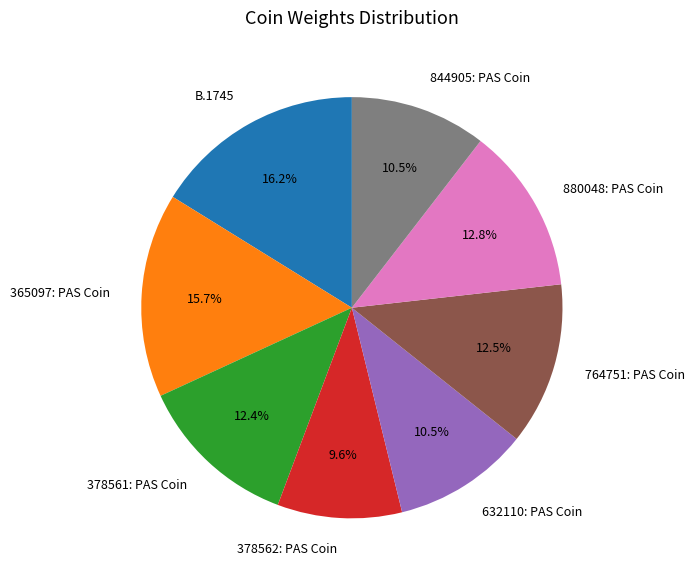

Does any single category account for the majority?

No